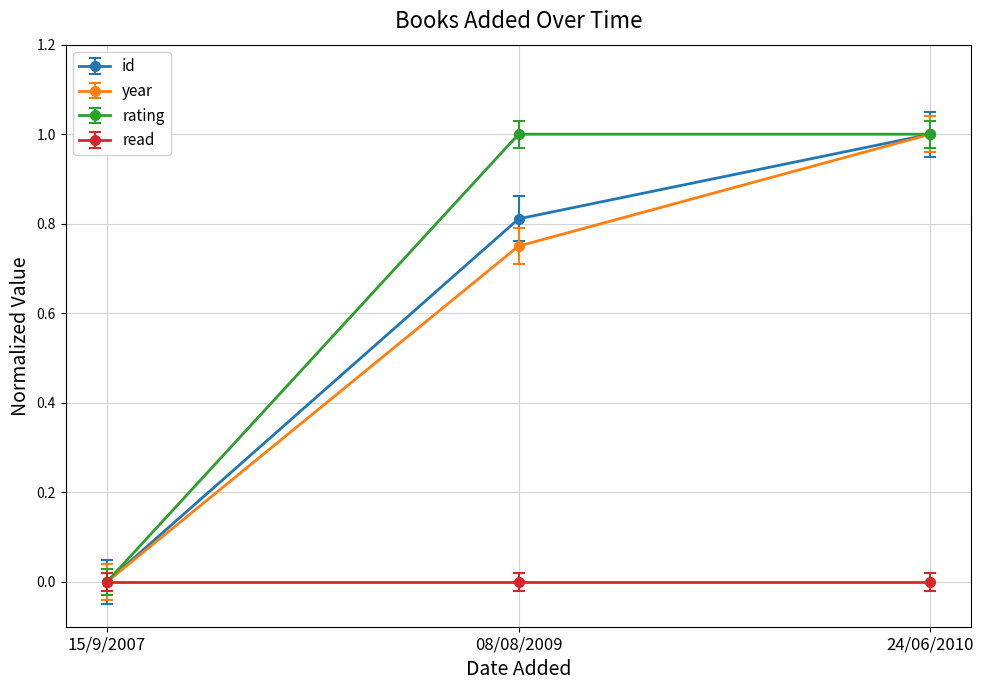

What is the approximate value of rating at 24/06/2010?

1.0